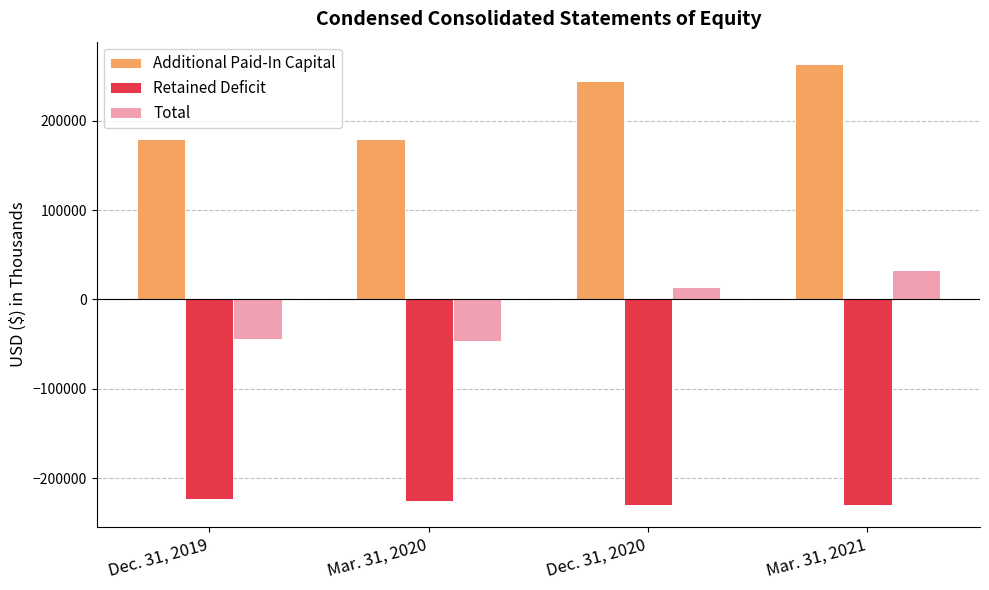

At which label is Retained Deficit closest to -226815?

Mar. 31, 2020